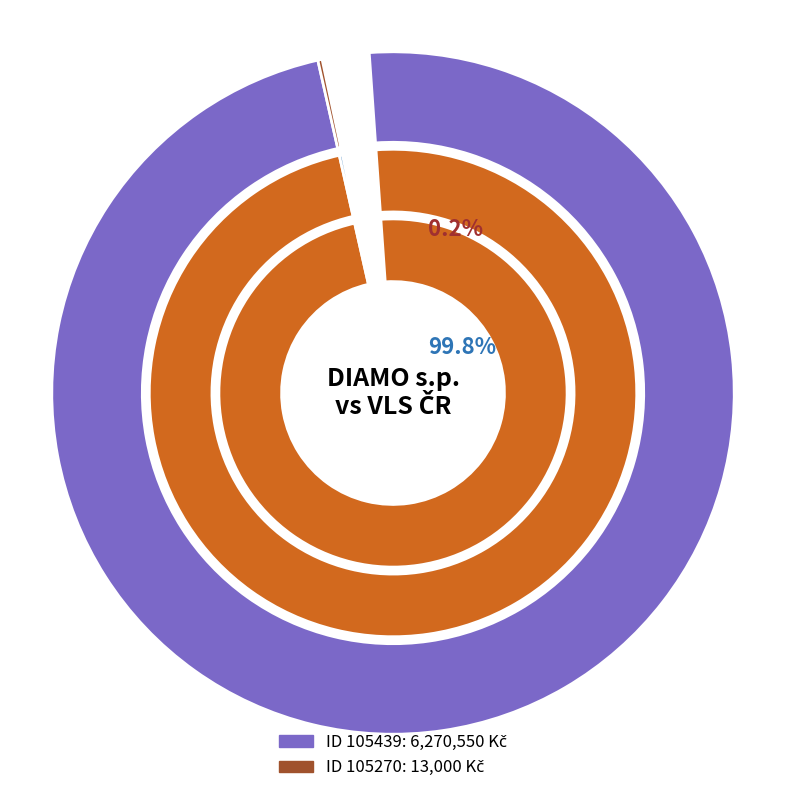

The 105439 slice represents 99% of the pie. True or false?

False